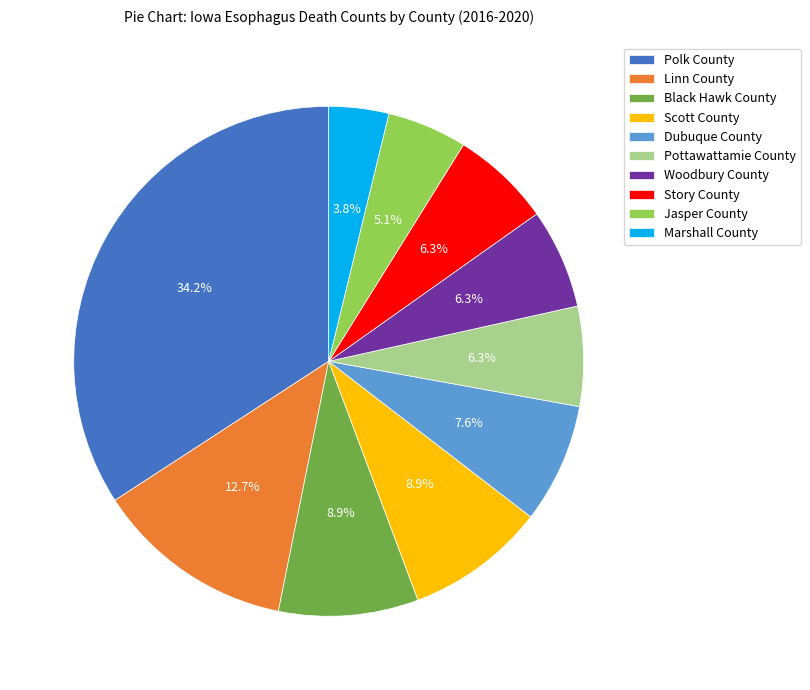

How many slices are in this pie chart?

10